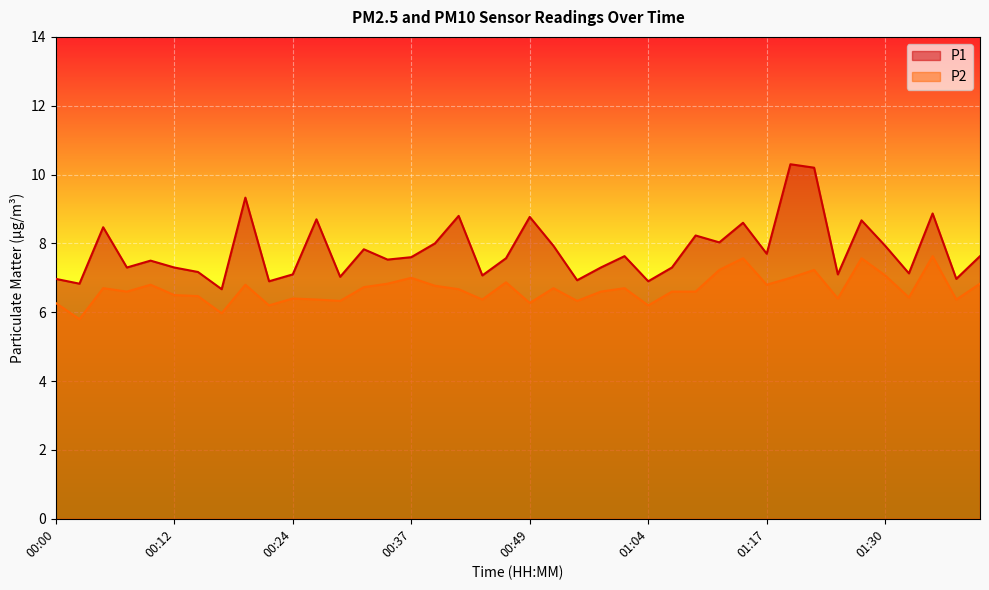

Which has a higher value, 01:19 or 01:27?

01:19